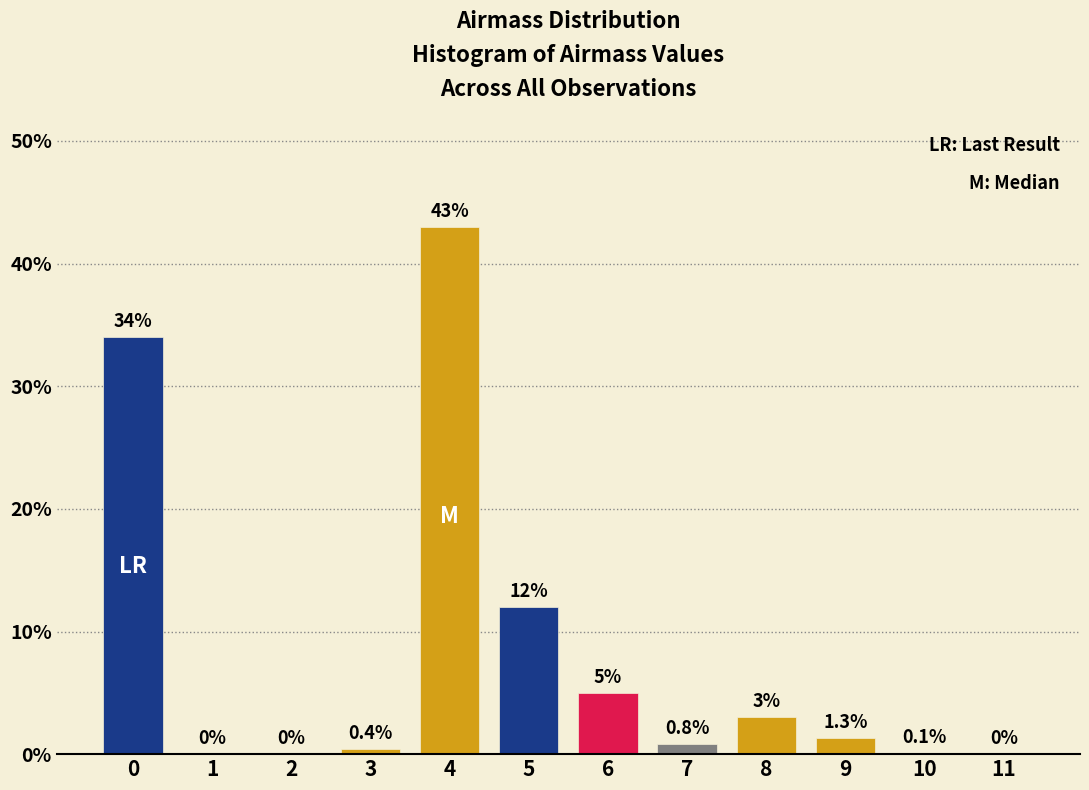

Reading right to left, transcribe all the data shown in this chart.

11=0.0	10=0.1	9=1.3	8=3.0	7=0.8	6=5.0	5=12.0	4=43.0	3=0.4	2=0.0	1=0.0	0=34.0